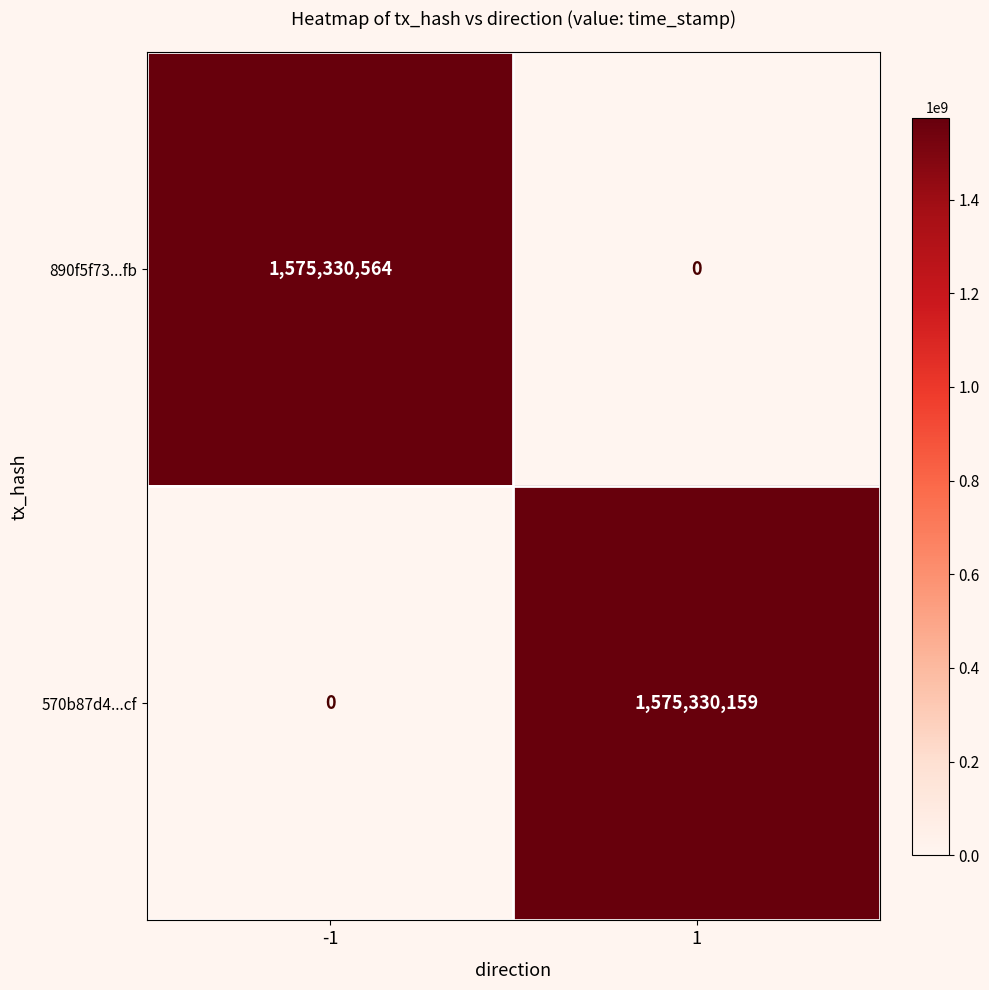

Which series has the largest total across all categories?

890f5f73...fb